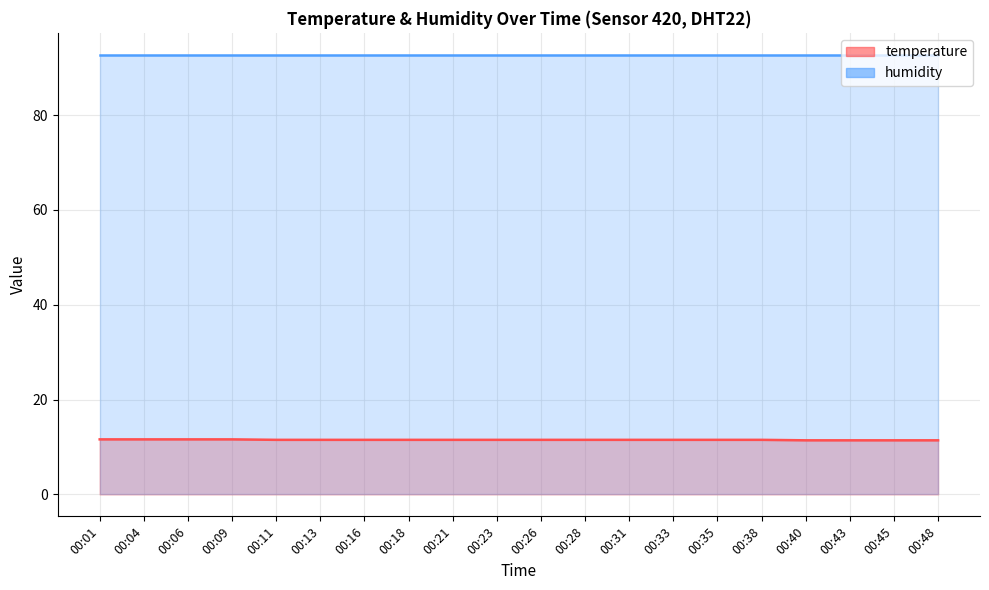

Reading left to right, extract all data points from this chart.

00:01=11.6	00:04=11.6	00:06=11.6	00:09=11.6	00:11=11.5	00:13=11.5	00:16=11.5	00:18=11.5	00:21=11.5	00:23=11.5	00:26=11.5	00:28=11.5	00:31=11.5	00:33=11.5	00:35=11.5	00:38=11.5	00:40=11.4	00:43=11.4	00:45=11.4	00:48=11.4